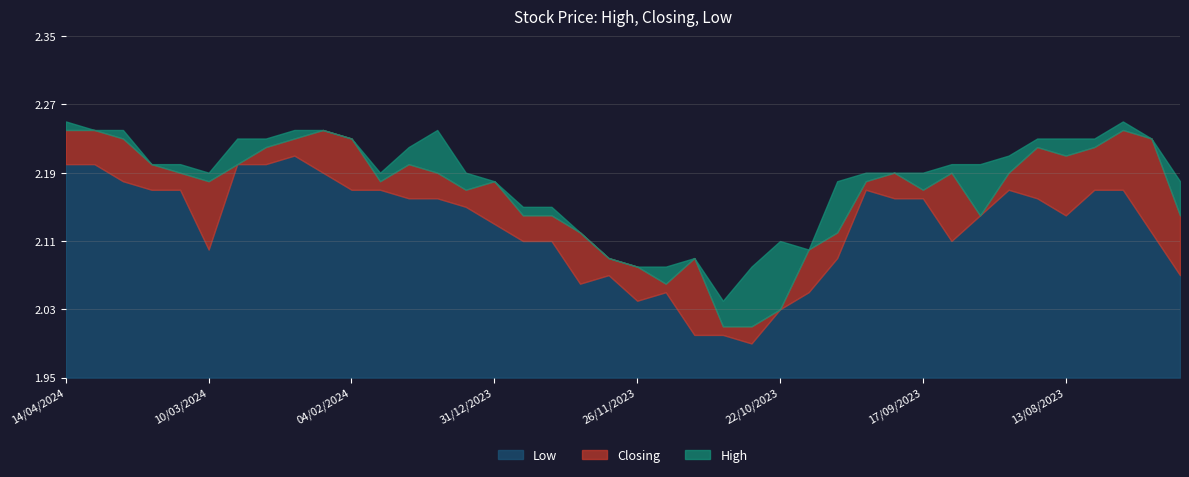

Reading left to right, transcribe all the data shown in this chart.

High: 2.2	2.2	2.2	2.2	2.2	2.2	2.2	2.2	2.2	2.2	2.2	2.2	2.2	2.2	2.2	2.2	2.1	2.1	2.1	2.1	2.1	2.1	2.1	2.0	2.1	2.1	2.1	2.2	2.2	2.2	2.2	2.2	2.2	2.2	2.2	2.2	2.2	2.2	2.2	2.2
Closing: 2.2	2.2	2.2	2.2	2.2	2.2	2.2	2.2	2.2	2.2	2.2	2.2	2.2	2.2	2.2	2.2	2.1	2.1	2.1	2.1	2.1	2.1	2.1	2.0	2.0	2.0	2.1	2.1	2.2	2.2	2.2	2.2	2.1	2.2	2.2	2.2	2.2	2.2	2.2	2.1
Low: 2.2	2.2	2.2	2.2	2.2	2.1	2.2	2.2	2.2	2.2	2.2	2.2	2.2	2.2	2.1	2.1	2.1	2.1	2.1	2.1	2.0	2.0	2.0	2.0	2.0	2.0	2.0	2.1	2.2	2.2	2.2	2.1	2.1	2.2	2.2	2.1	2.2	2.2	2.1	2.1